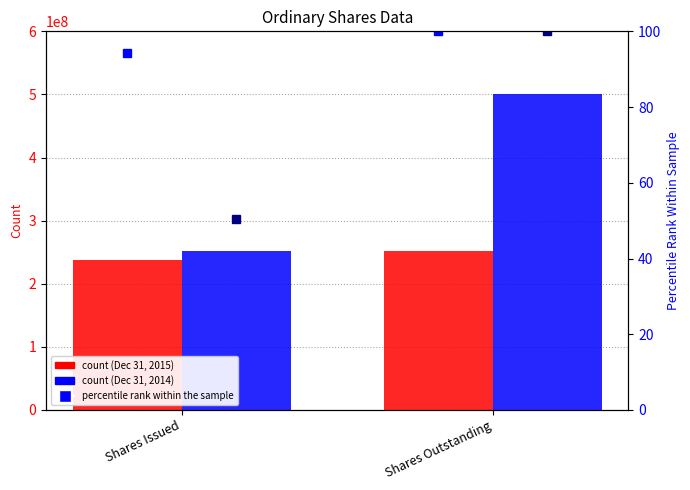

What position from the right is Shares Issued?

2